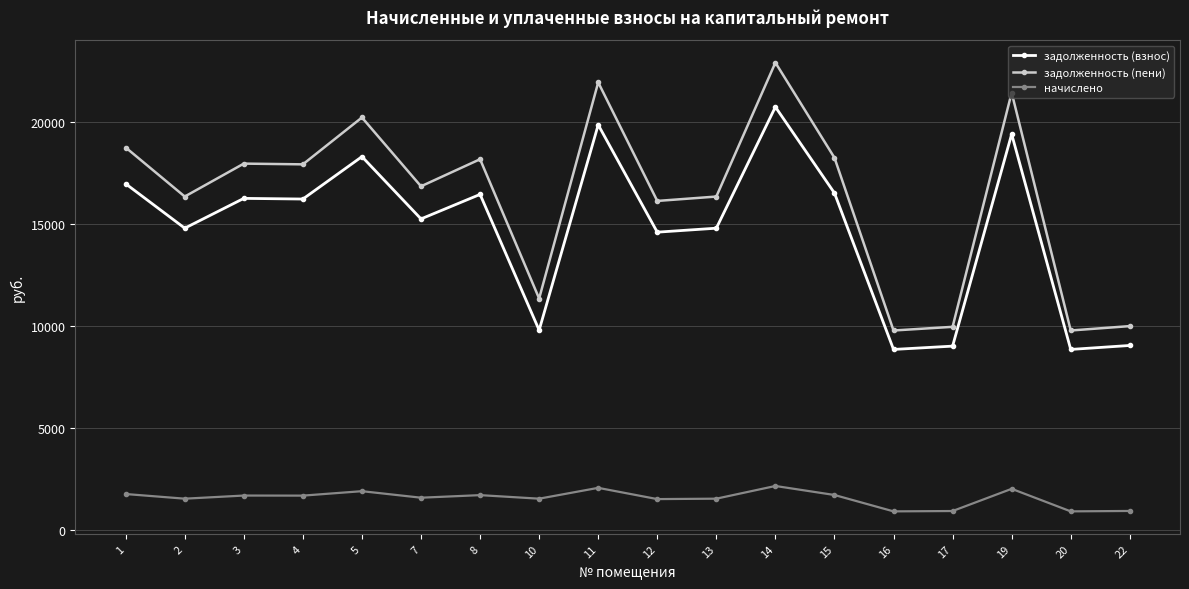

True or false: задолженность (пени) and задолженность (взнос) intersect in this chart.

False